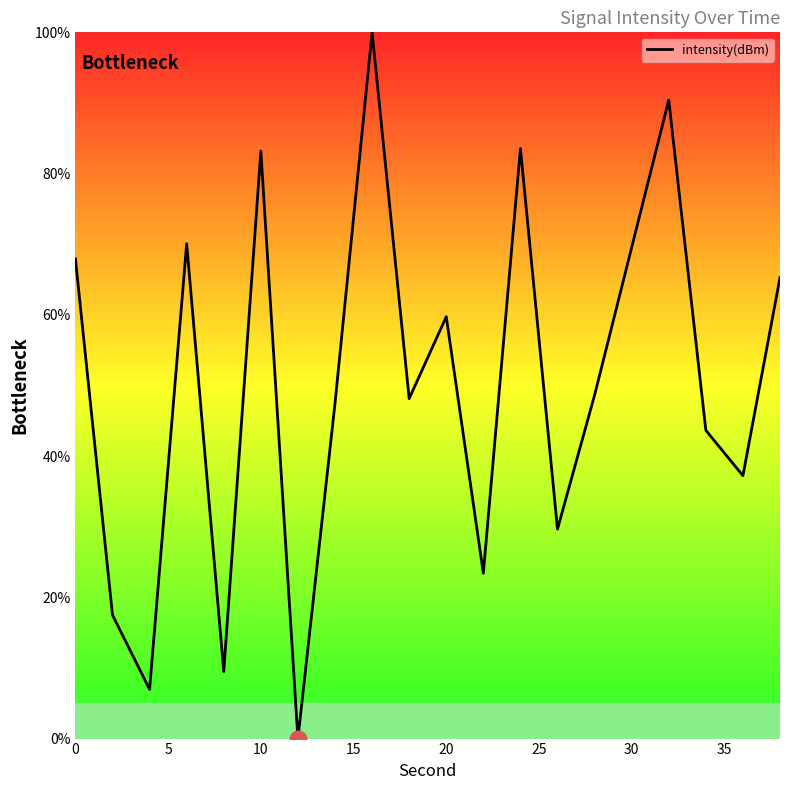

What is the greatest value displayed?

100.0